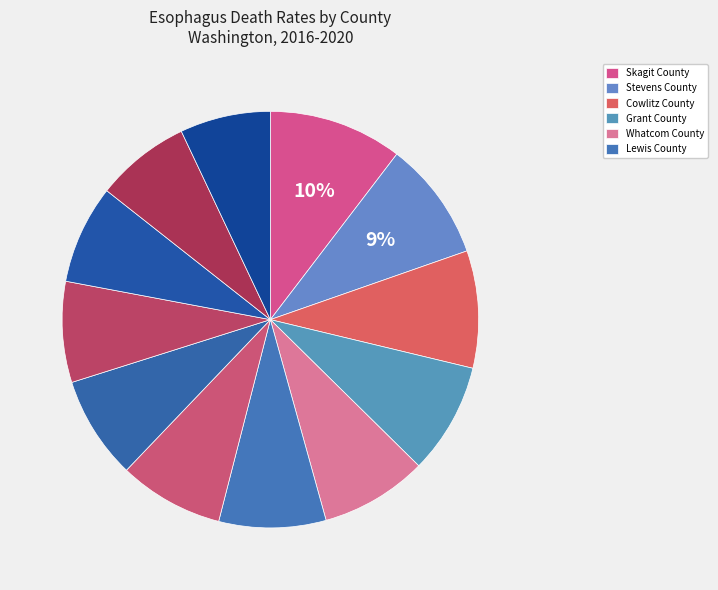

Is there any slice that represents more than half of the pie?

No